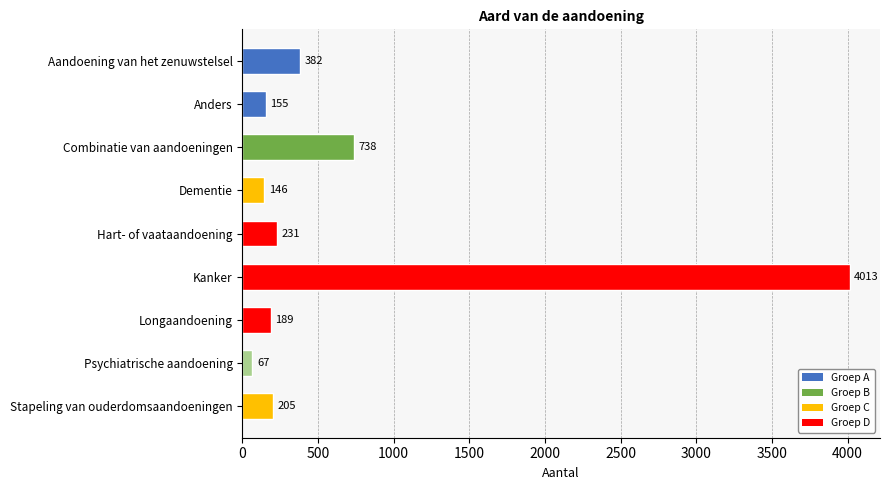

Reading bottom to top, what are all the values shown in this chart?

Stapeling van ouderdomsaandoeningen=205	Psychiatrische aandoening=67	Longaandoening=189	Kanker=4013	Hart- of vaataandoening=231	Dementie=146	Combinatie van aandoeningen=738	Anders=155	Aandoening van het zenuwstelsel=382